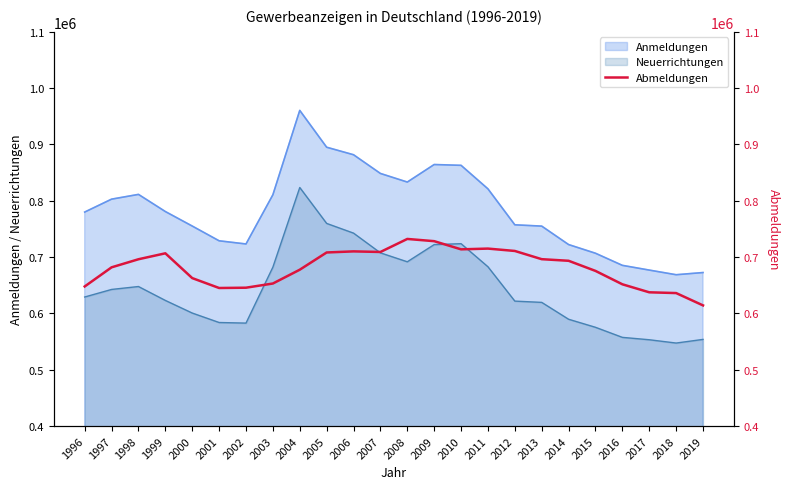

True or false: Neuerrichtungen and Anmeldungen intersect in this chart.

False